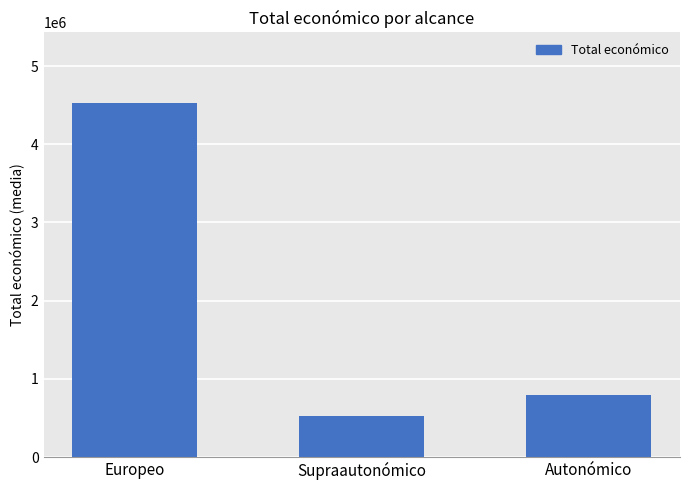

What is the smallest value displayed?

521918.0